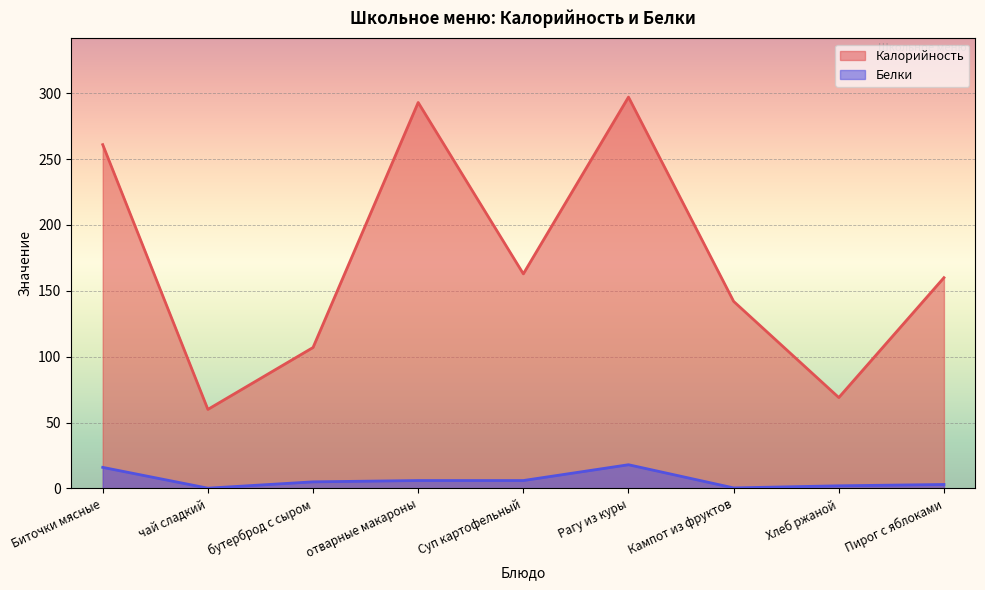

What is the sum of the Калорийность values at Кампот из фруктов and Суп картофельный?

304.9